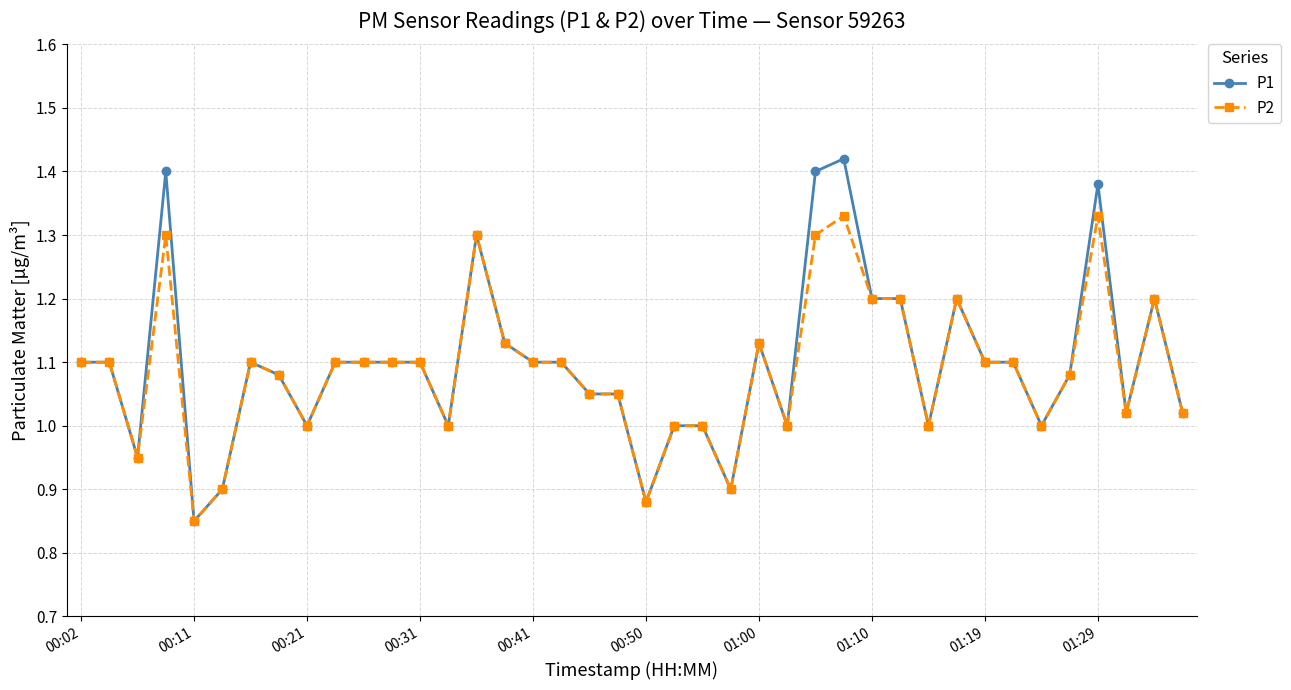

True or false: P1 has more than 0 interior local peaks.

True